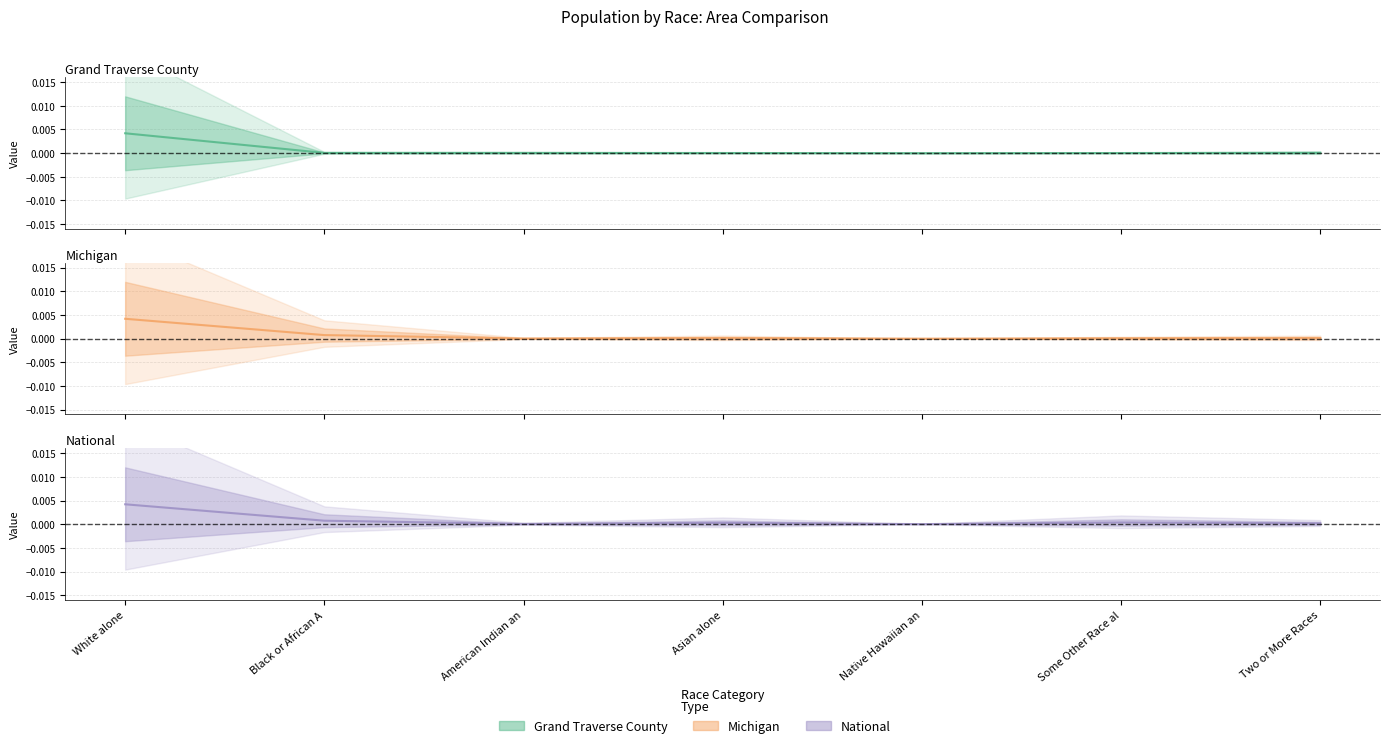

What are all the series names shown in the legend?

Grand Traverse County, Michigan, National